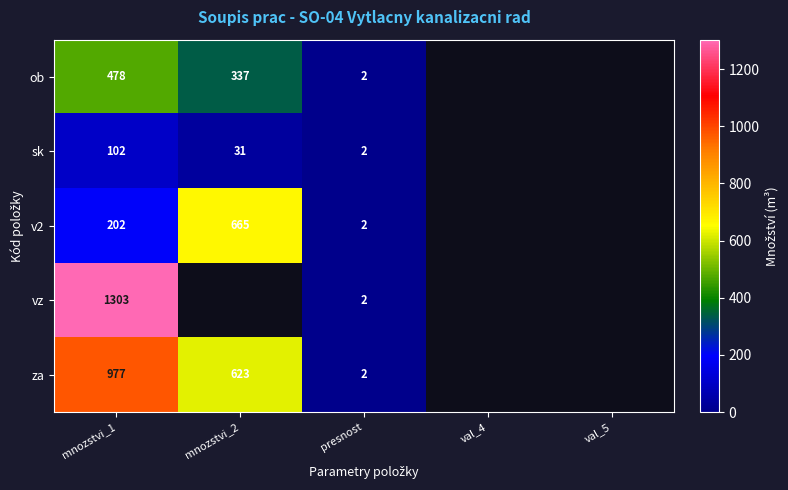

Is it true that vz equals 2 at presnost?

True